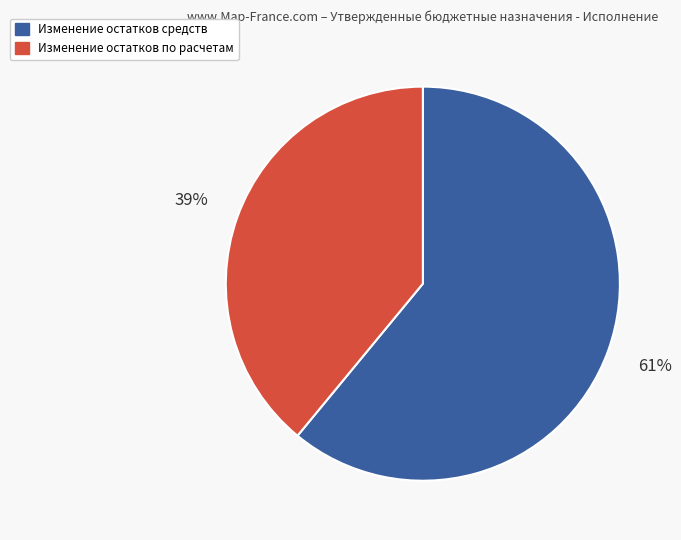

How many slices are in this pie chart?

2